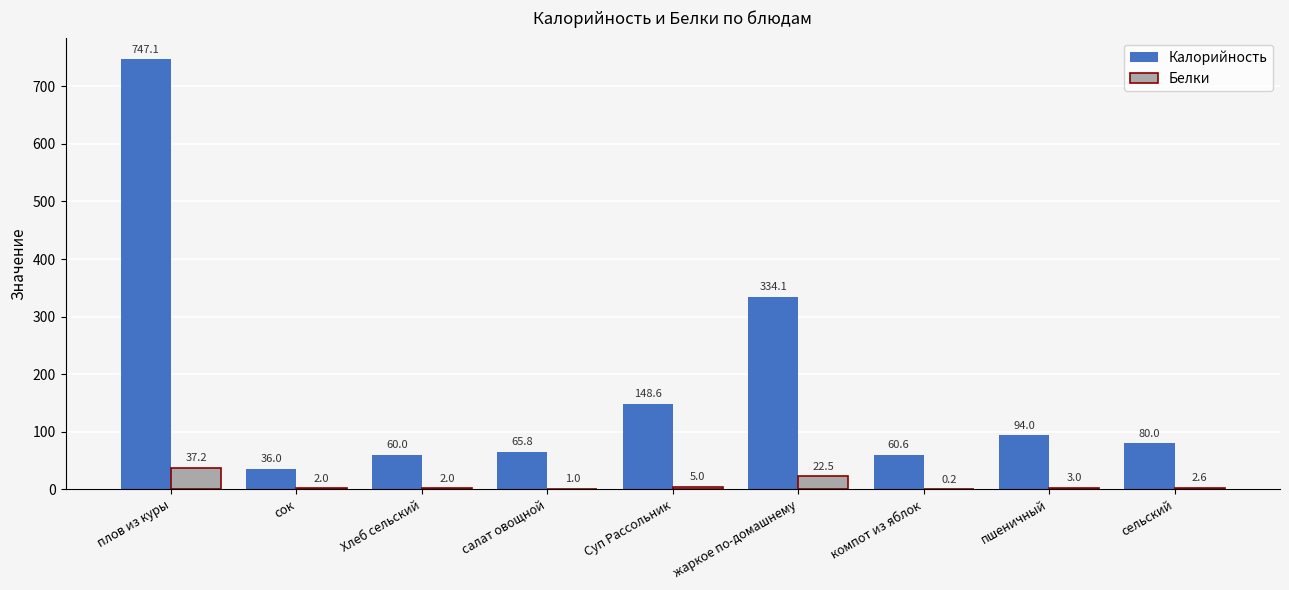

Which category has the highest value across all series?

плов из куры